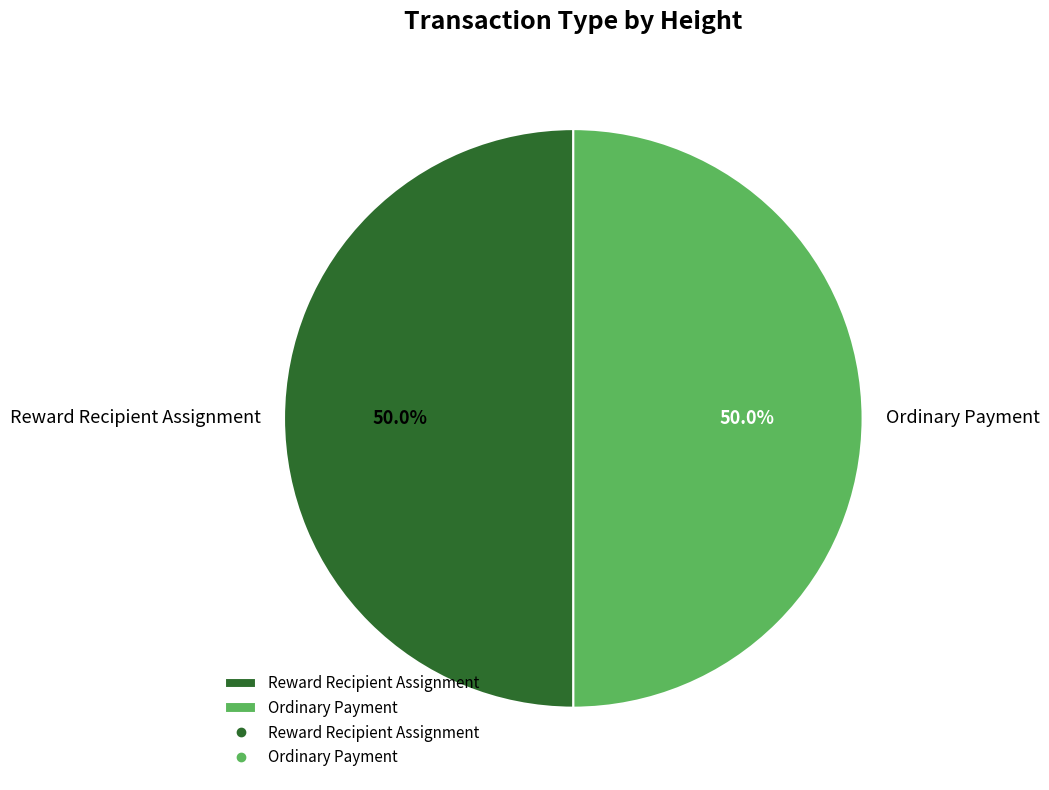

Approximately how many times larger is the value at Ordinary Payment compared to Reward Recipient Assignment?

1.0